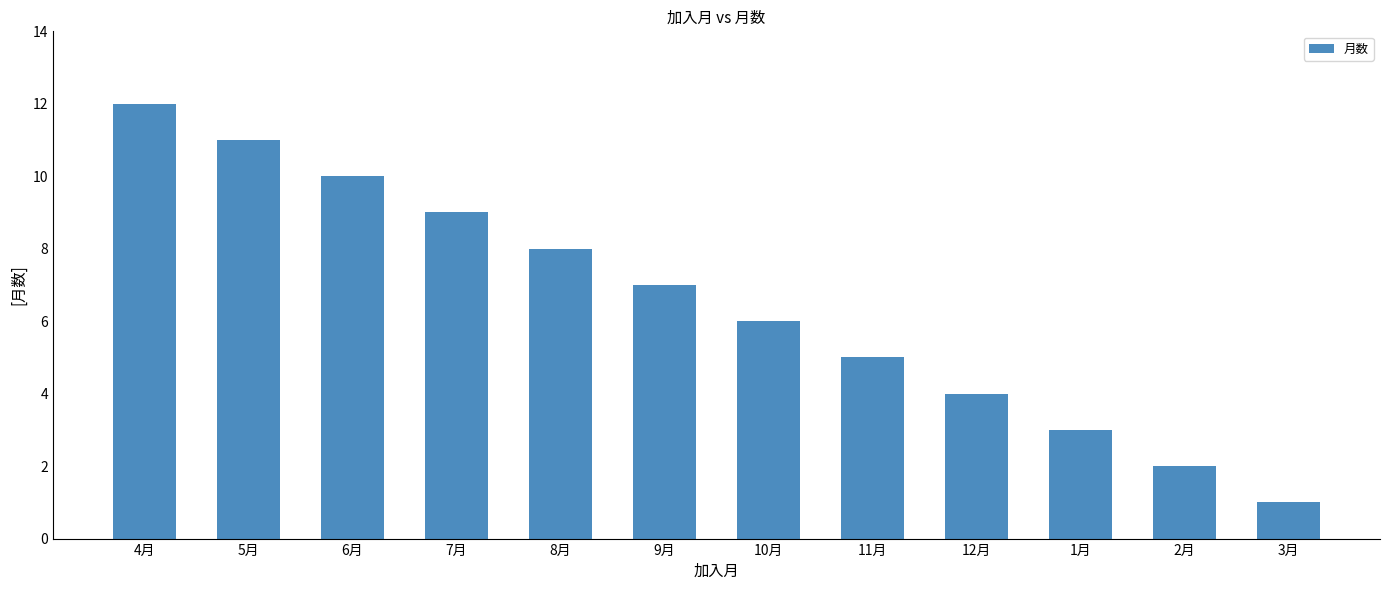

At which category does the chart reach its peak across all series?

4月